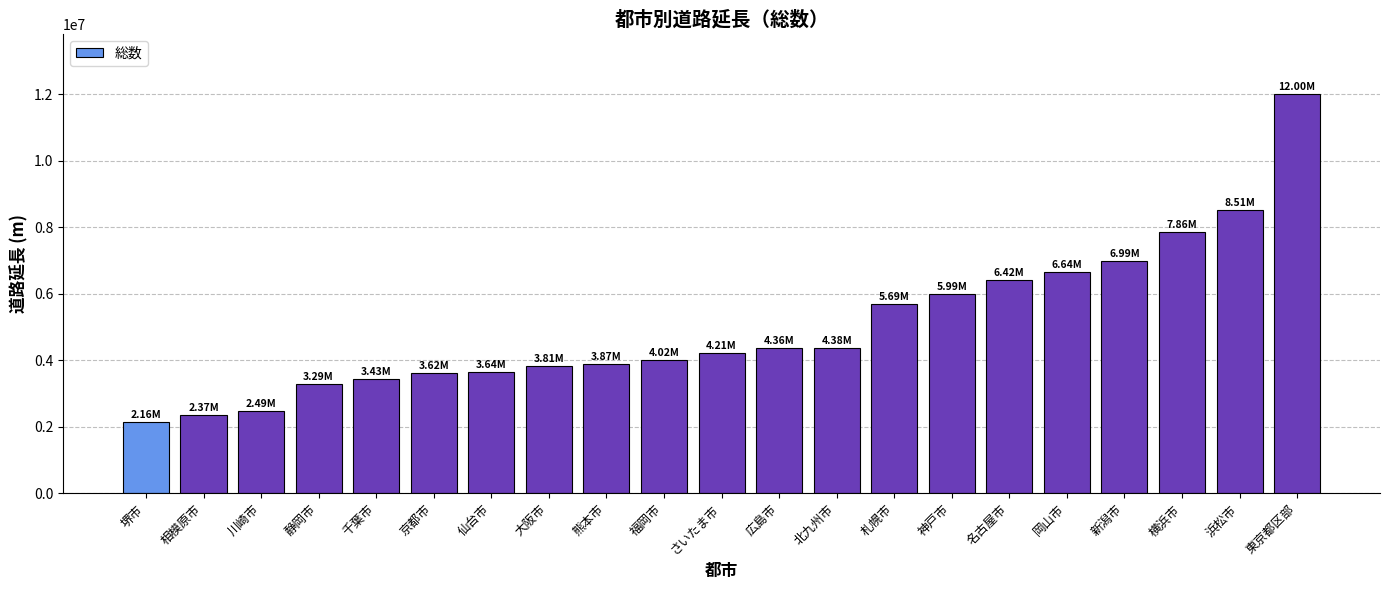

At which category does the chart reach its peak across all series?

東京都区部